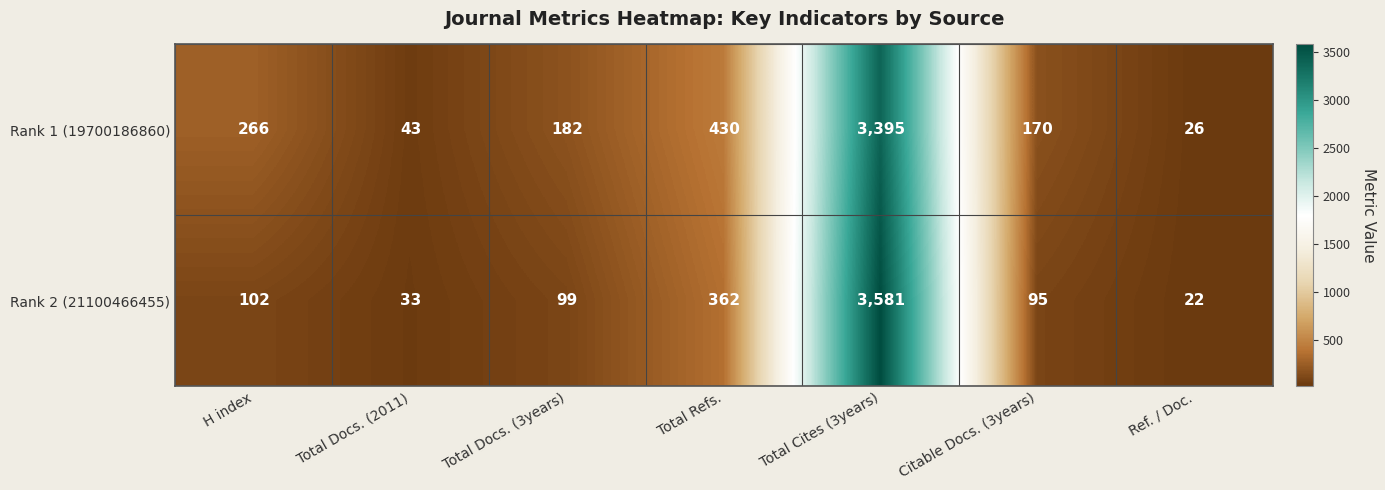

What is the sum of all Rank 2 (21100466455) values?

4294